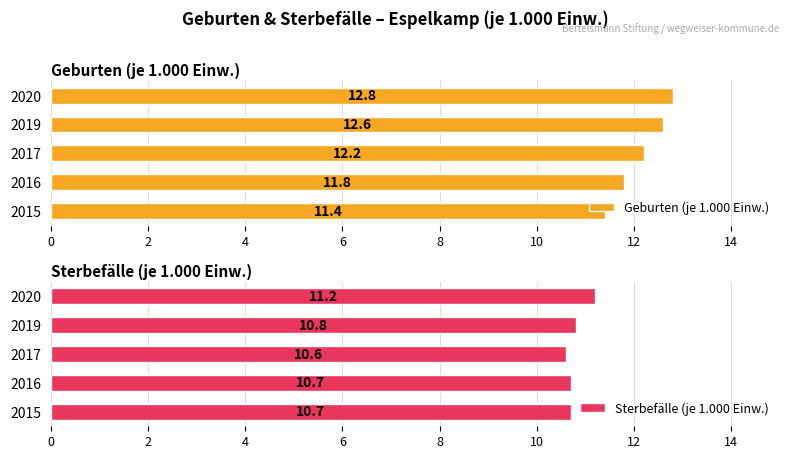

How many groups of bars are there?

5